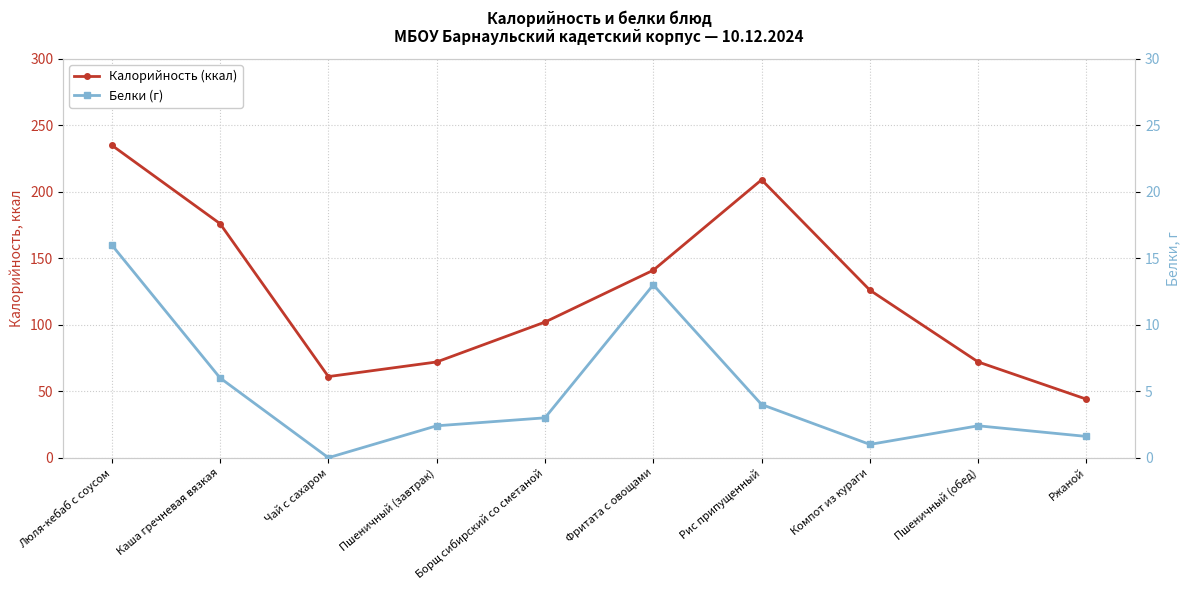

What are all the series names shown in the legend?

Калорийность (ккал), Белки (г)